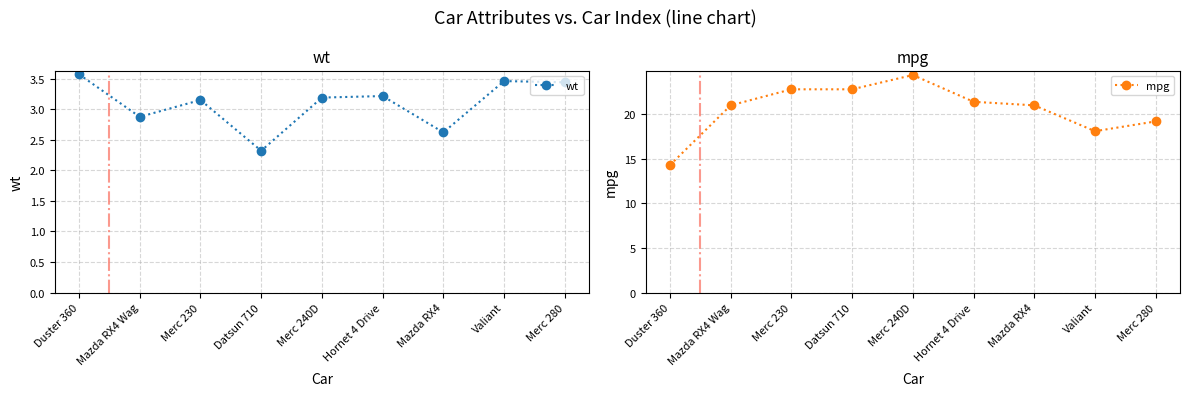

The wt series shows 2.6 at Mazda RX4. True or false?

True